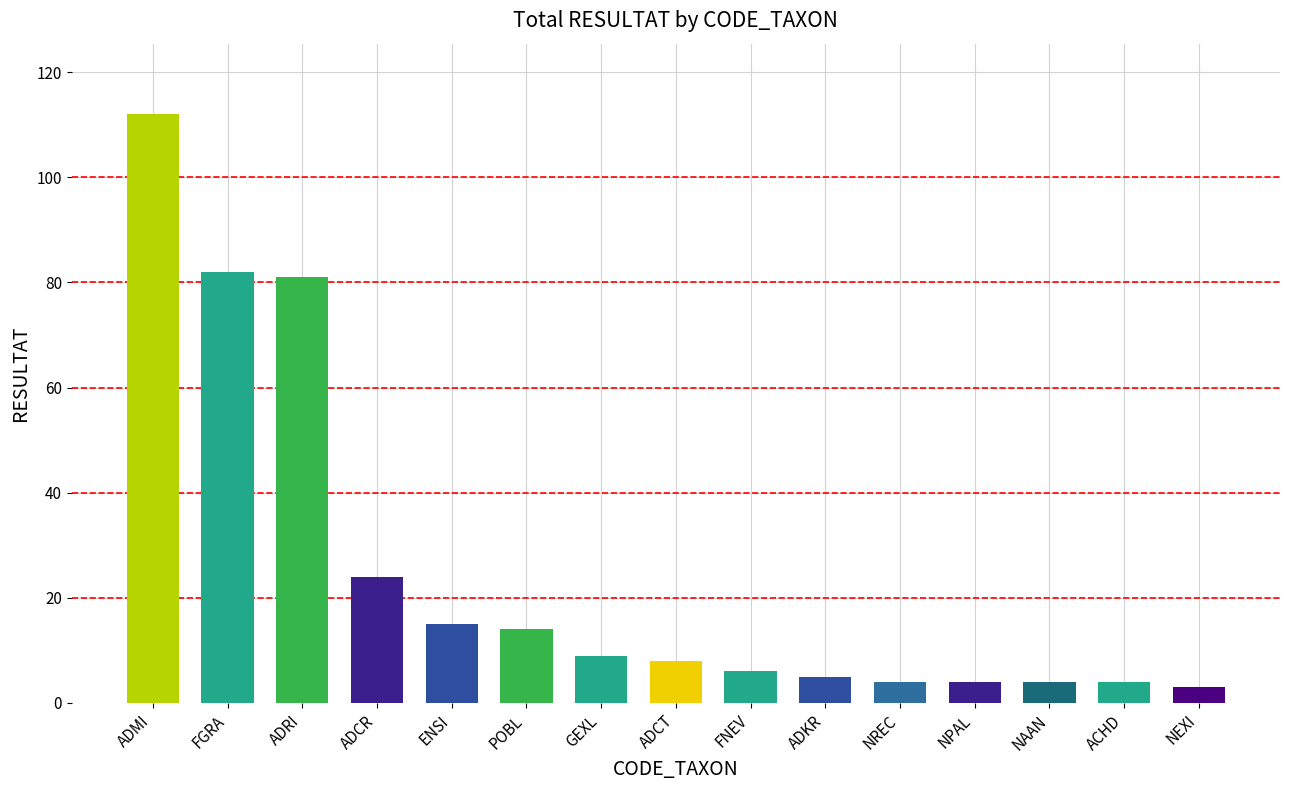

What is the label of the 4th bar from the right?

NPAL